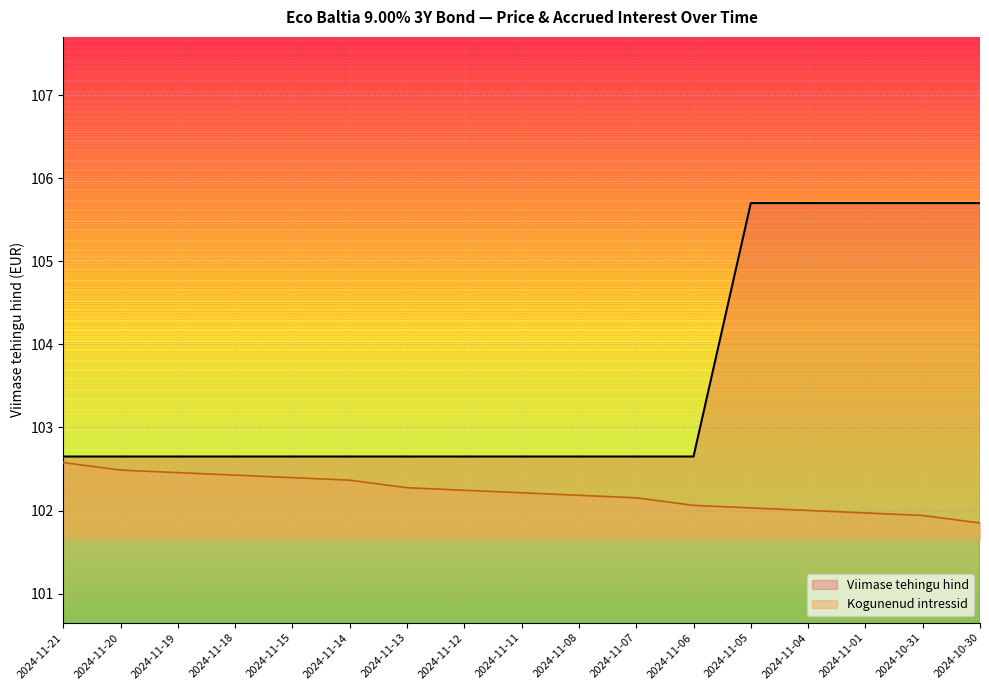

How many values in the Kogunenud intressid series exceed 102?

14